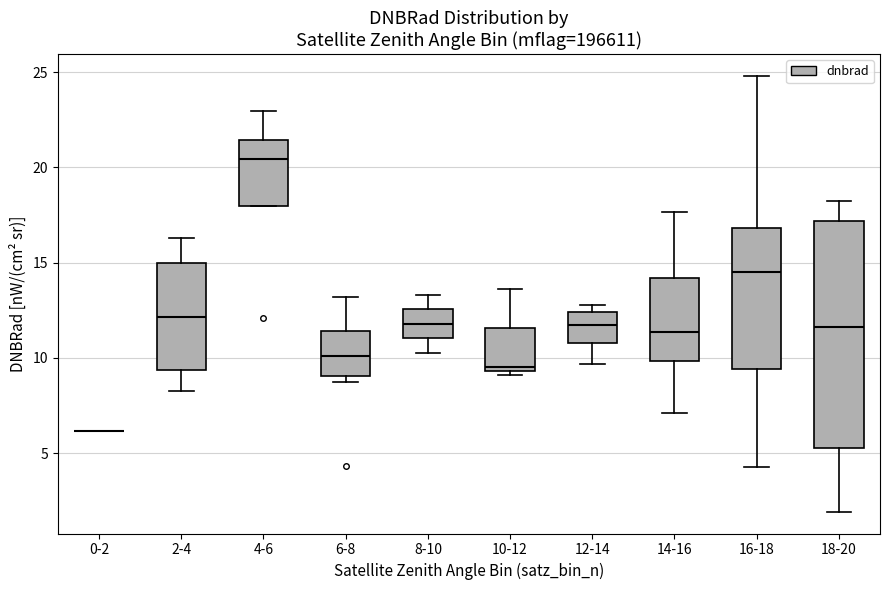

Where does the median line of the box for 6-8 sit on the y-axis? The values are not printed on the chart, so give them approximately, as read against the axis.

10.0